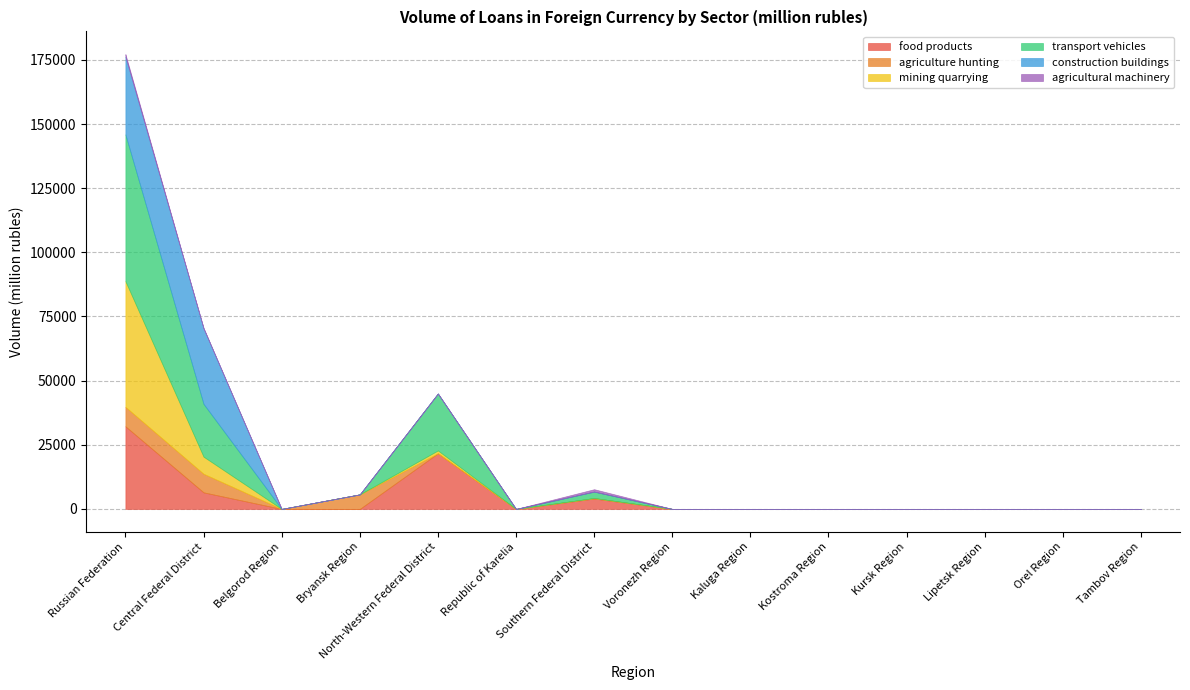

What is the label of the 1st point from the left?

Russian Federation